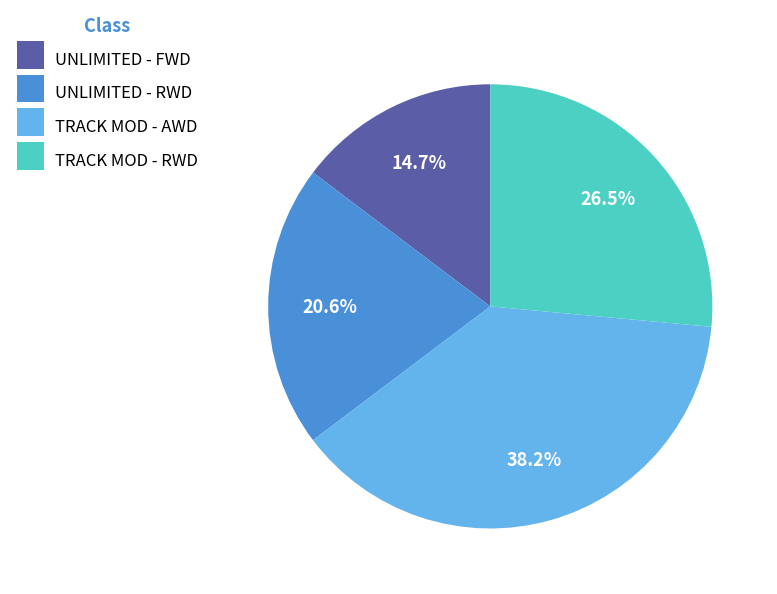

What is the ratio of the value at UNLIMITED - FWD to the value at TRACK MOD - RWD?

0.6